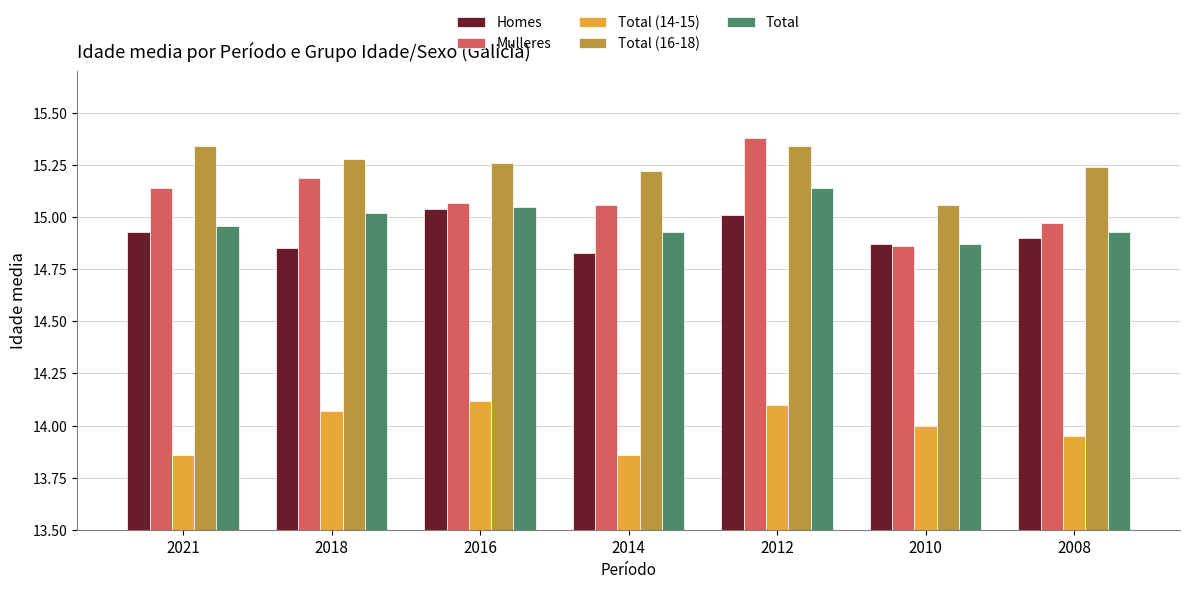

The value of Homes at 2016 is 15.0. True or false?

True